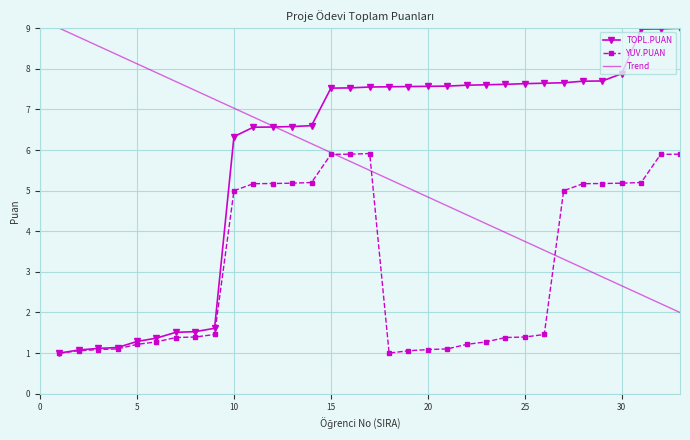

Which series has the widest spread of values?

TOPL.PUAN